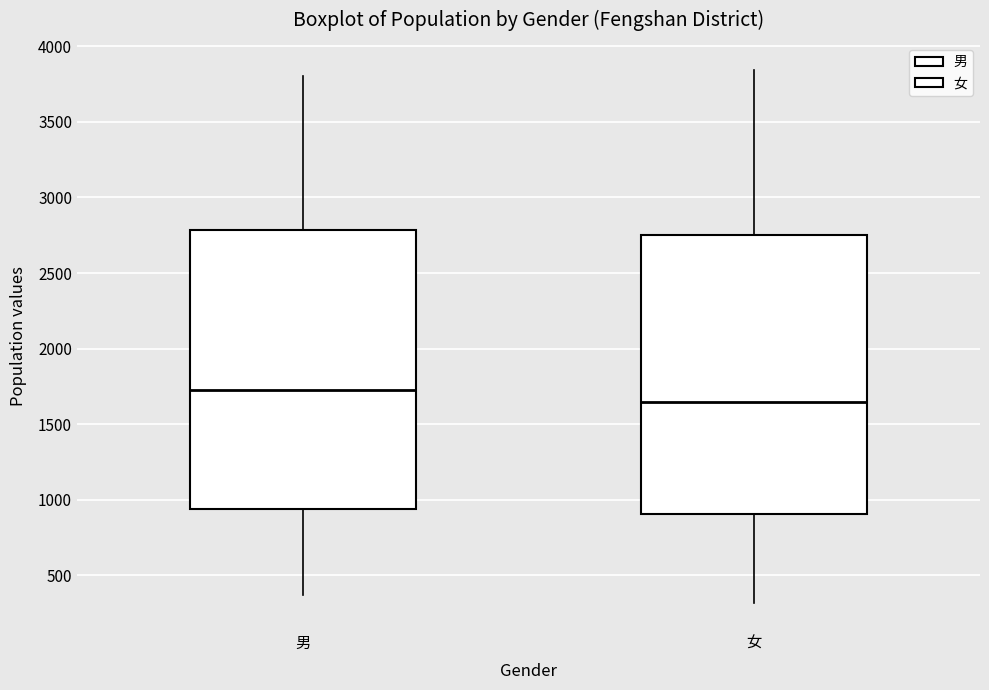

Reading left to right, read every box against the y-axis: the position of its median line, the range the box covers, and the ends of its whiskers. The values are not printed on the chart, so give them approximately, as read against the axis.

男: median 1750, box 950 to 2800, whiskers 350 to 3800
女: median 1650, box 900 to 2750, whiskers 300 to 3850